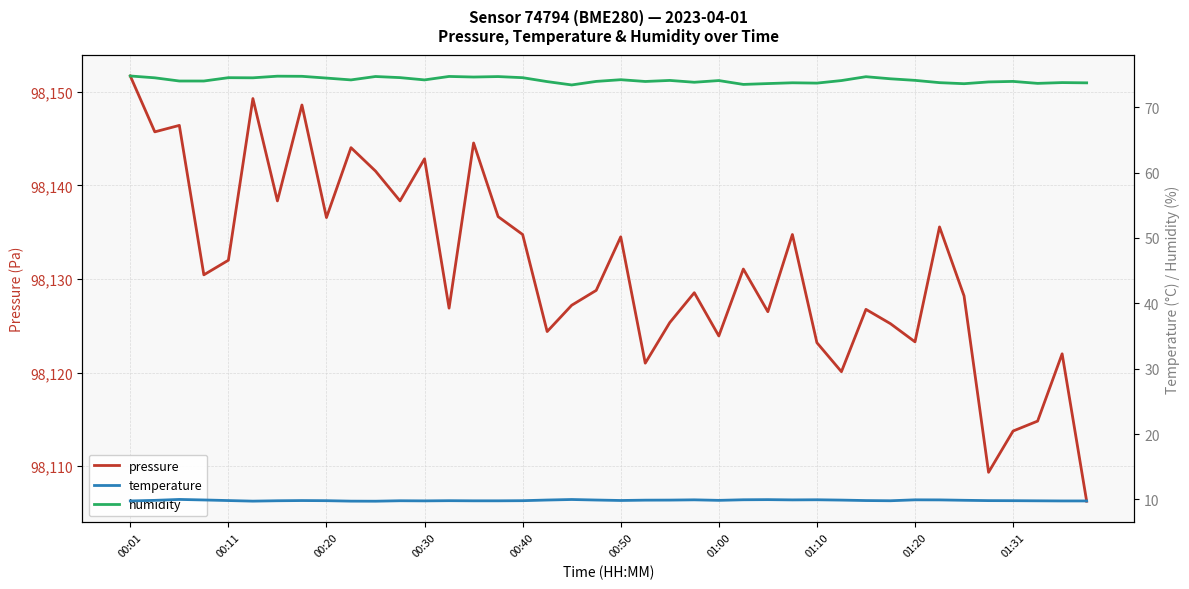

Is it true that pressure equals 159462.0 at 00:11?

False